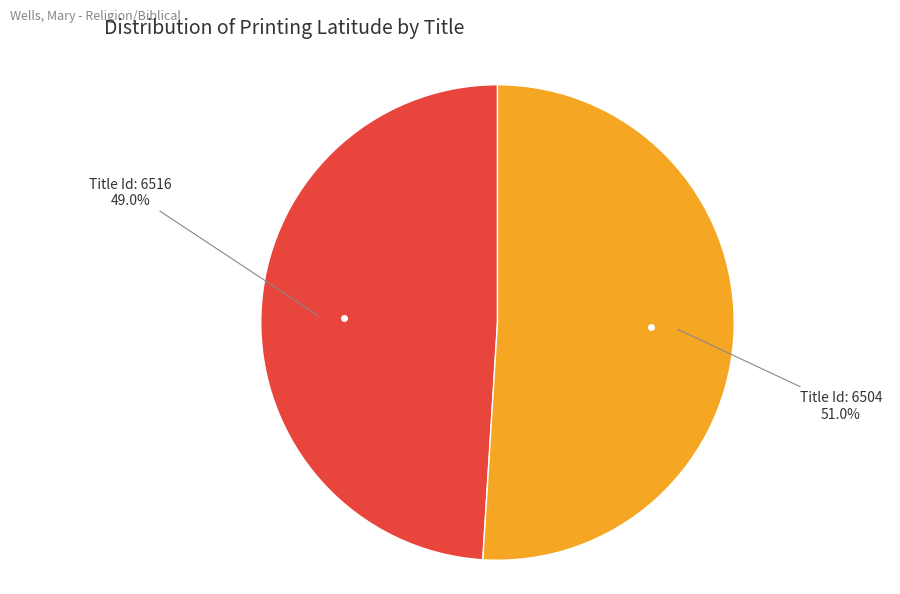

Is there any slice that represents more than half of the pie?

Yes